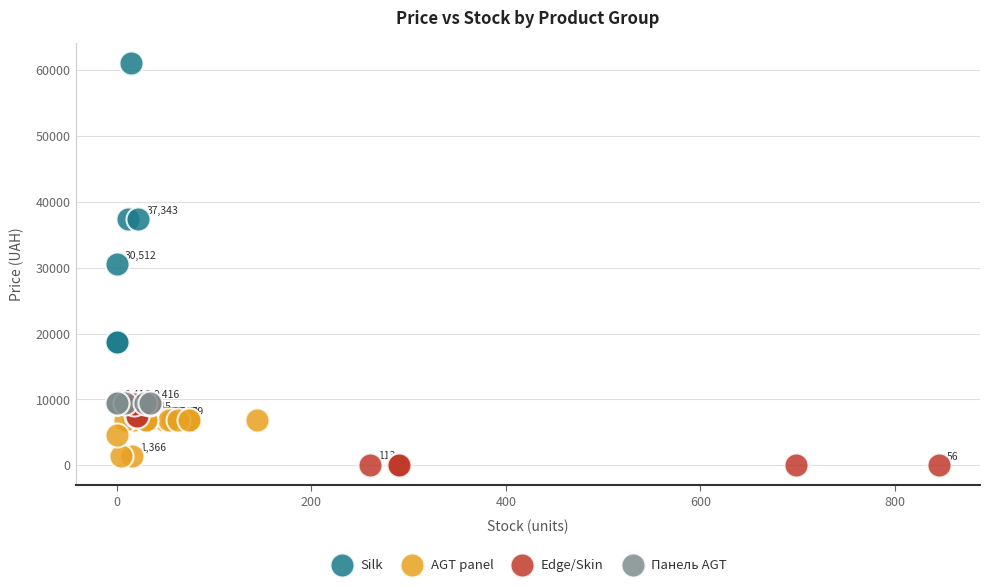

Which series contains the highest Y value?

Silk